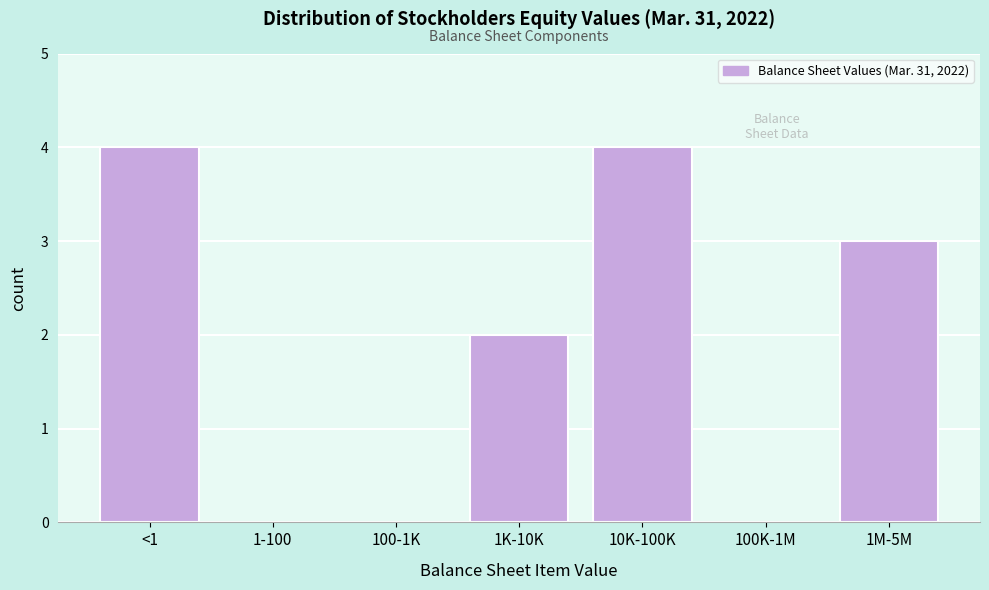

Reading right to left, list all the values displayed in this chart.

1M-5M=3	100K-1M=0	10K-100K=4	1K-10K=2	100-1K=0	1-100=0	<1=4